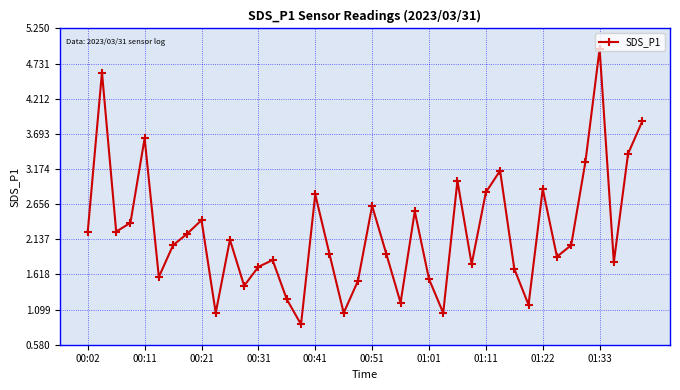

What is the value of the 18th point from the left?

1.9